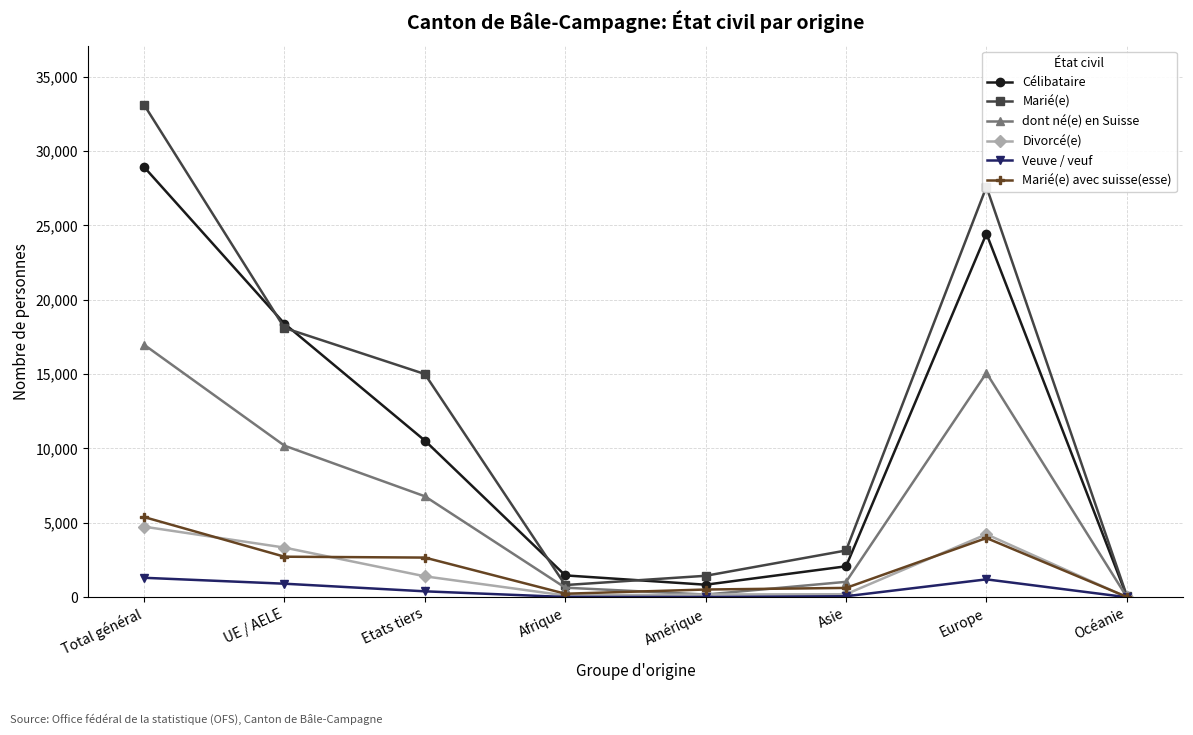

What is the label of the 2nd point from the left?

UE / AELE